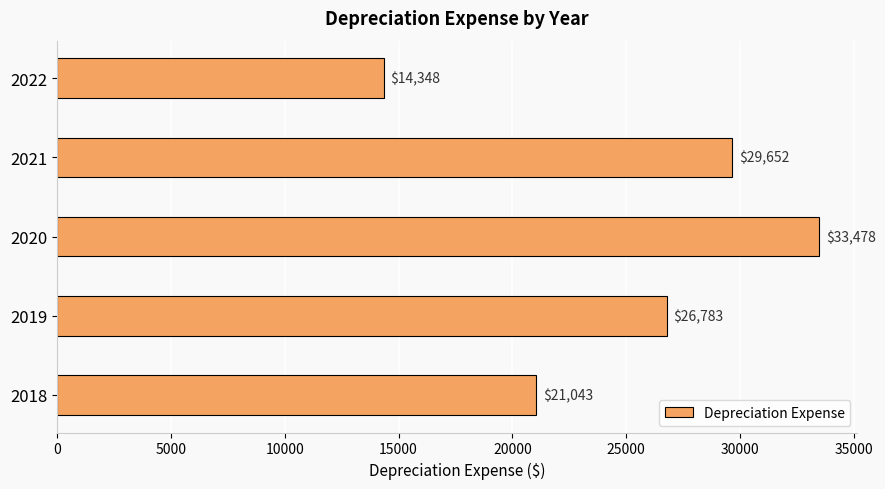

True or false: the data shows 21043.5 at 2018.

True